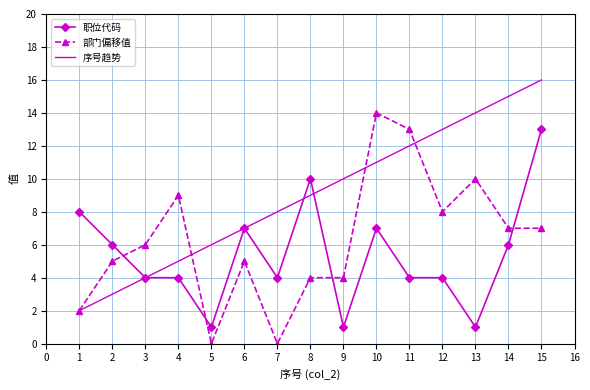

Between 6 and 7, which series saw the biggest shift?

部门偏移值